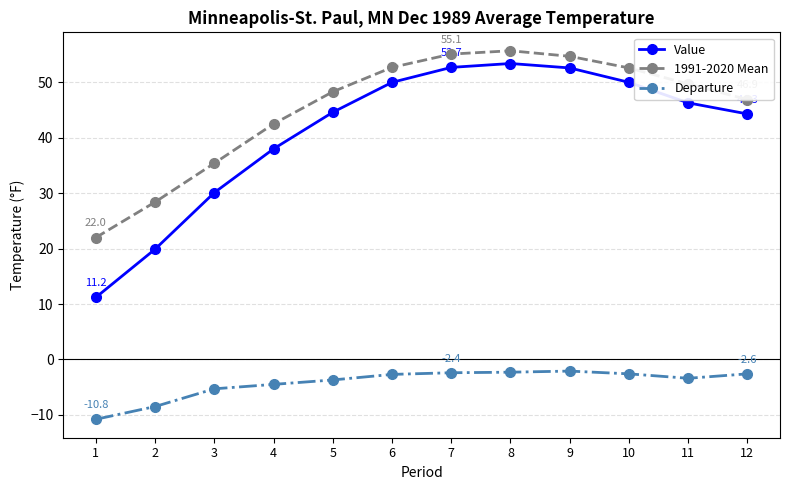

True or false: Value and 1991-2020 Mean intersect in this chart.

False